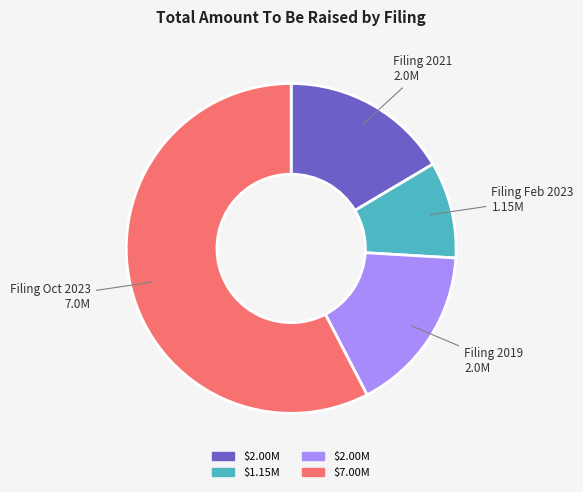

How many slices are in this pie chart?

4